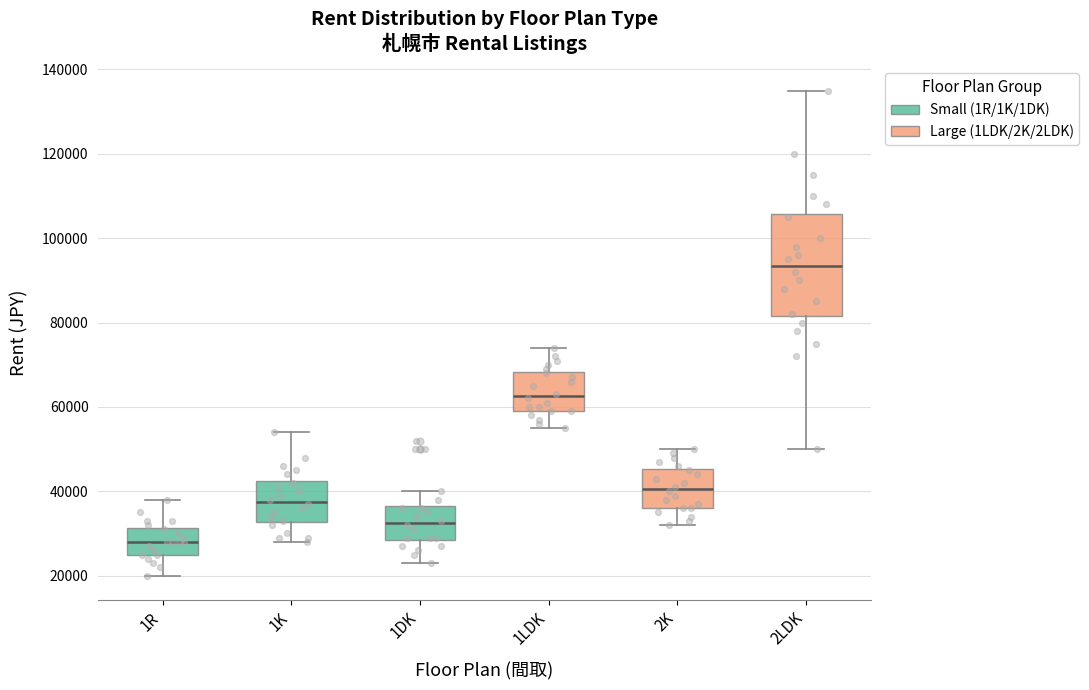

Reading left to right, transcribe this box plot: for each box, give where its median line is, the range the box spans, and where its two whiskers end, as read against the y-axis. The values are not printed on the chart, so give them approximately, as read against the axis.

1R: median 28000, box 26000 to 32000, whiskers 20000 to 38000
1K: median 38000, box 32000 to 42000, whiskers 28000 to 54000
1DK: median 32000, box 28000 to 36000, whiskers 24000 to 40000
1LDK: median 62000, box 60000 to 68000, whiskers 56000 to 74000
2K: median 40000, box 36000 to 46000, whiskers 32000 to 50000
2LDK: median 94000, box 82000 to 106000, whiskers 50000 to 136000